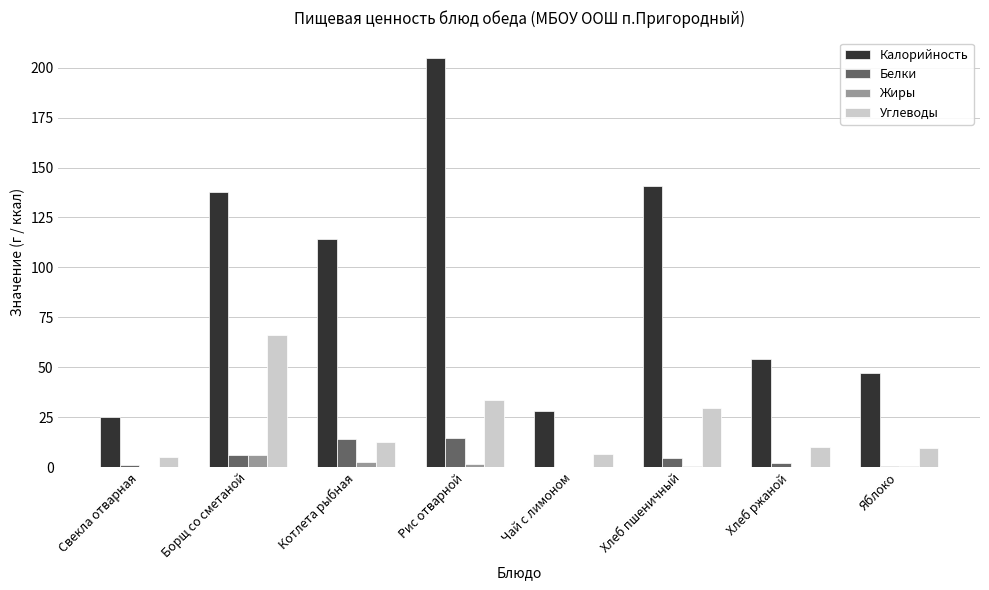

How many data points does each series have?

8